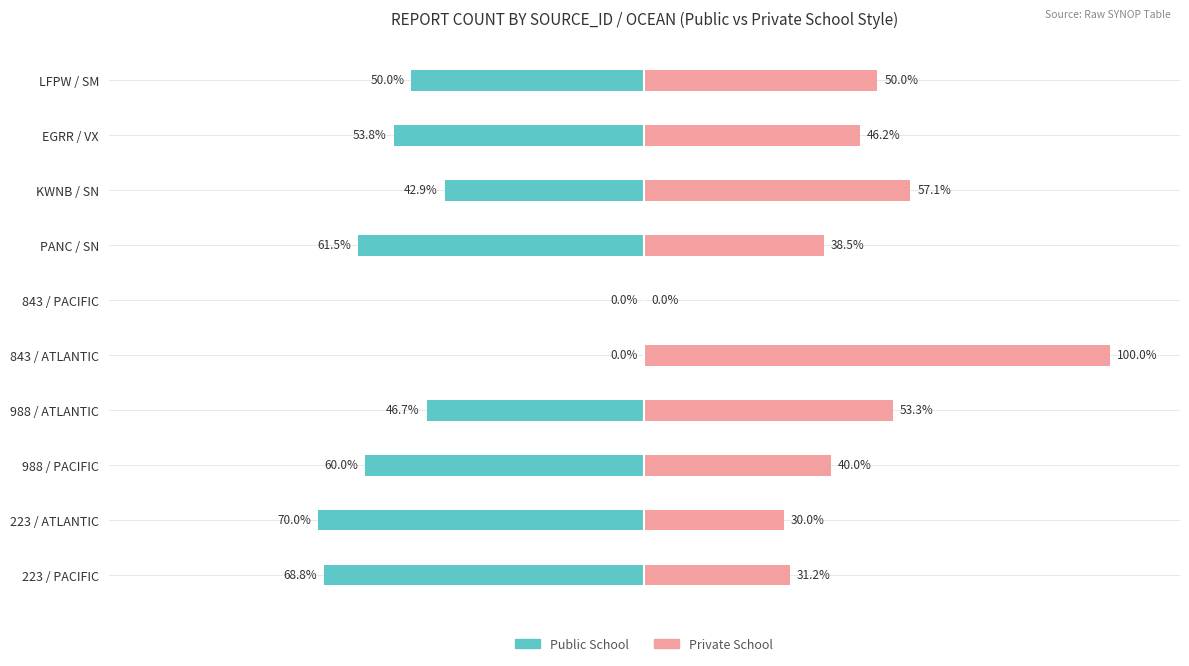

What is the difference between the maximum and minimum values in the Public School series?

70.0